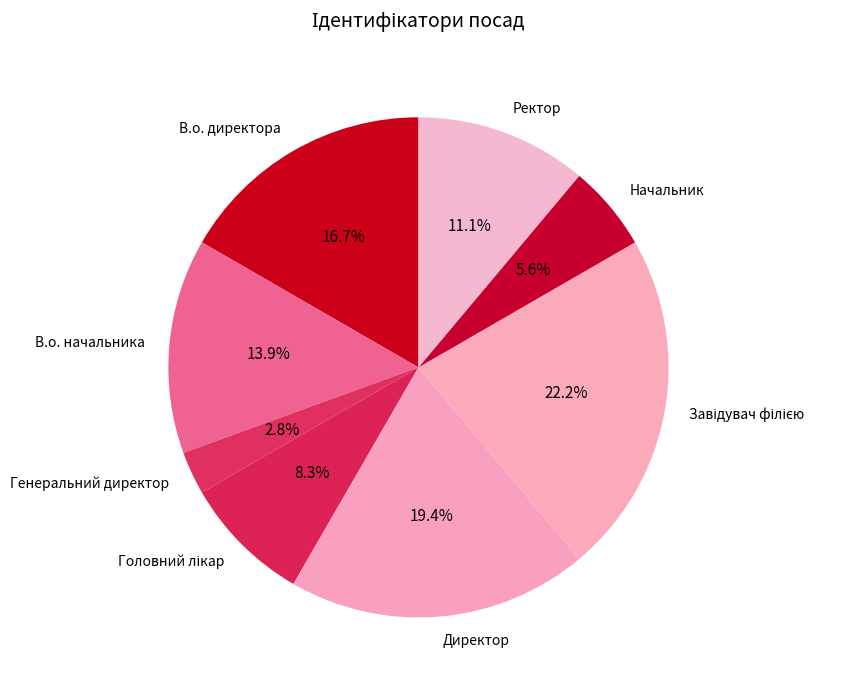

Is the sum of Начальник and Директор greater than half?

No